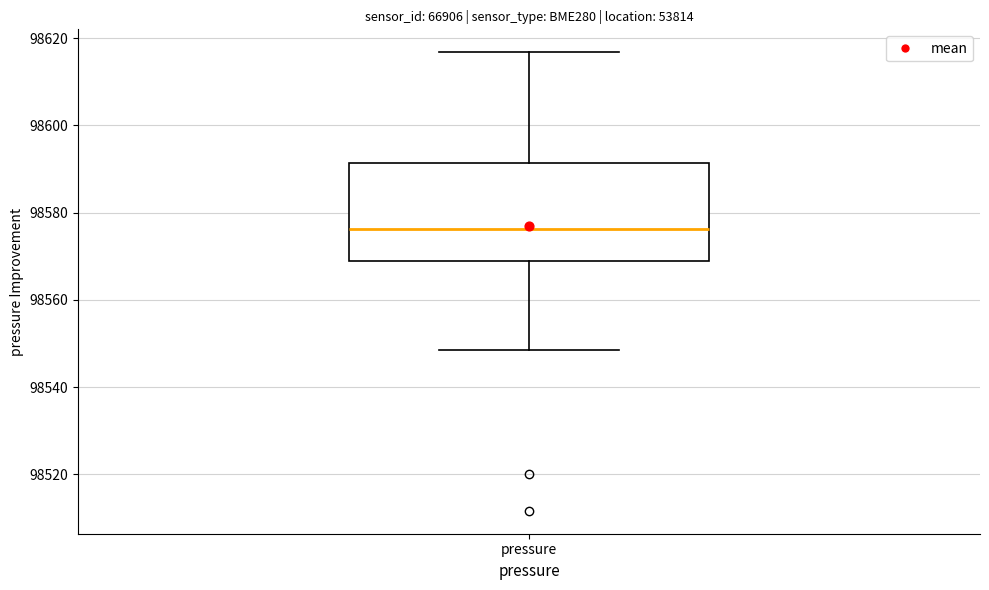

Transcribe this box plot: give where the median line is, the range the box spans, and where the two whiskers end, as read against the y-axis. The values are not printed on the chart, so give them approximately, as read against the axis.

median 98576, box 98570 to 98592, whiskers 98548 to 98616